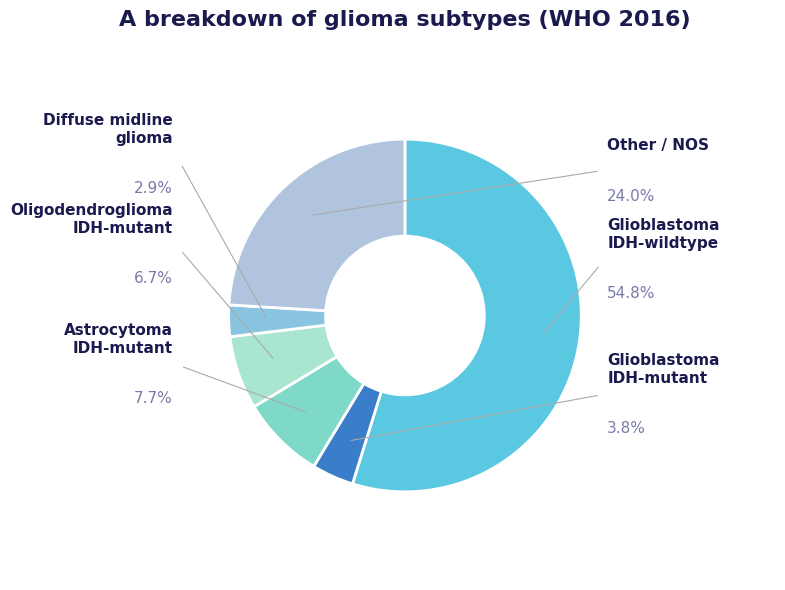

To the nearest percent, what is the difference between the Glioblastoma, IDH-mutant and Glioblastoma, IDH-wildtype slice percentages?

51%